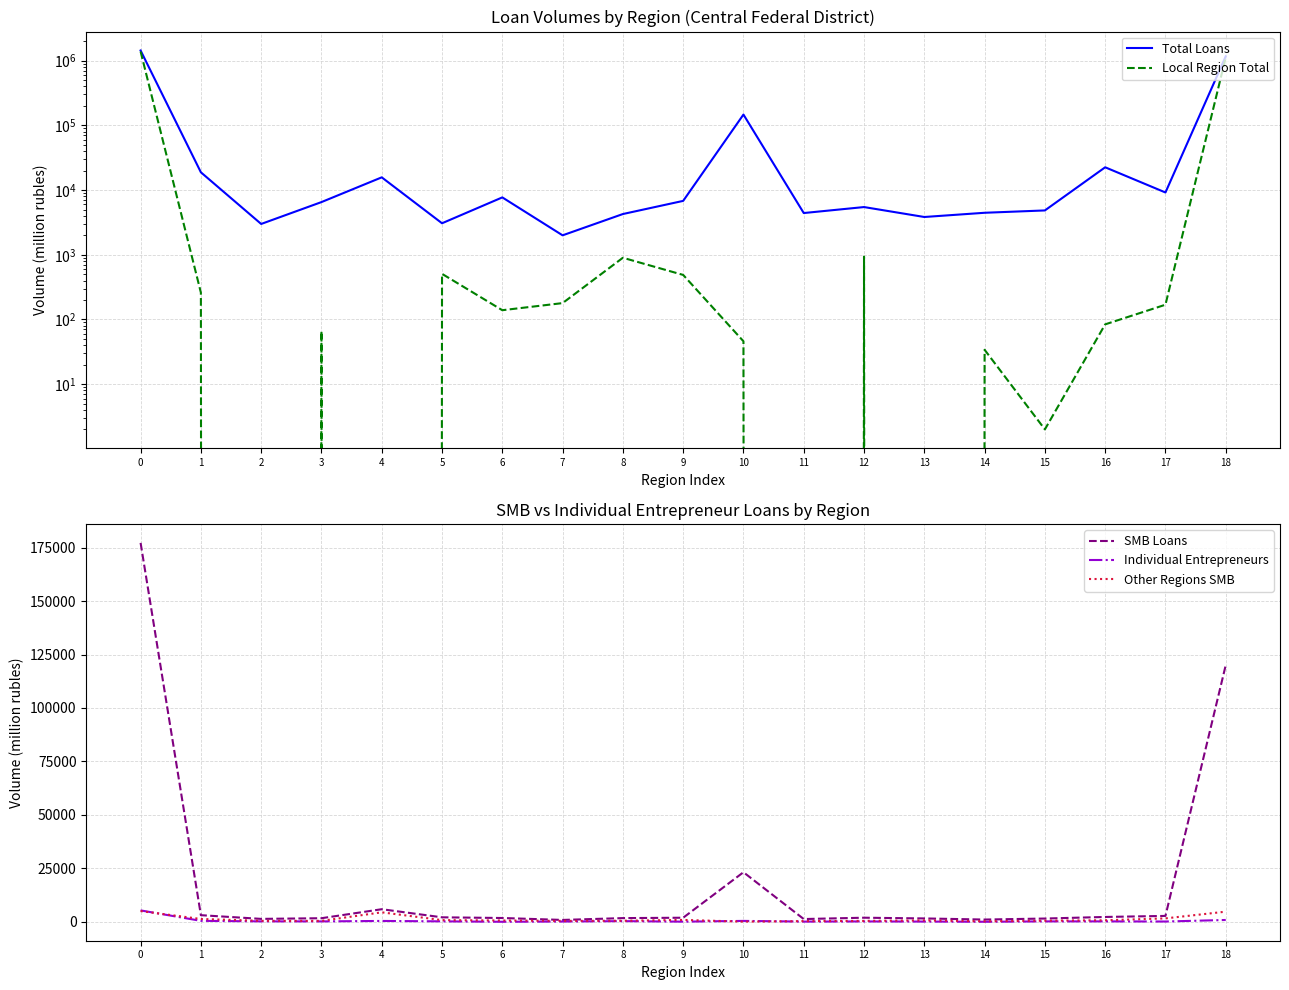

Reading right to left, what are all the values shown in this chart?

Total Loans: 1166351	9175	22491	4843	4456	3835	5461	4414	146907	6803	4261	1997	7702	3068	15724	6518	2993	18816	1435811
Local Region Total: 1123314	169	84	2	34	0	937	0	46	488	899	179	139	507	0	66	0	260	1385398
SMB Loans: 120038	2825	2336	1595	1122	1645	1983	1359	23236	1976	1799	944	1848	2164	5954	1746	1434	3165	177170
Individual Entrepreneurs: 923	204	269	260	86	177	237	158	490	137	384	195	82	281	471	258	274	515	5400
Other Regions SMB: 4811	1666	791	601	329	726	498	395	141	945	568	509	690	857	4502	503	539	1386	5079